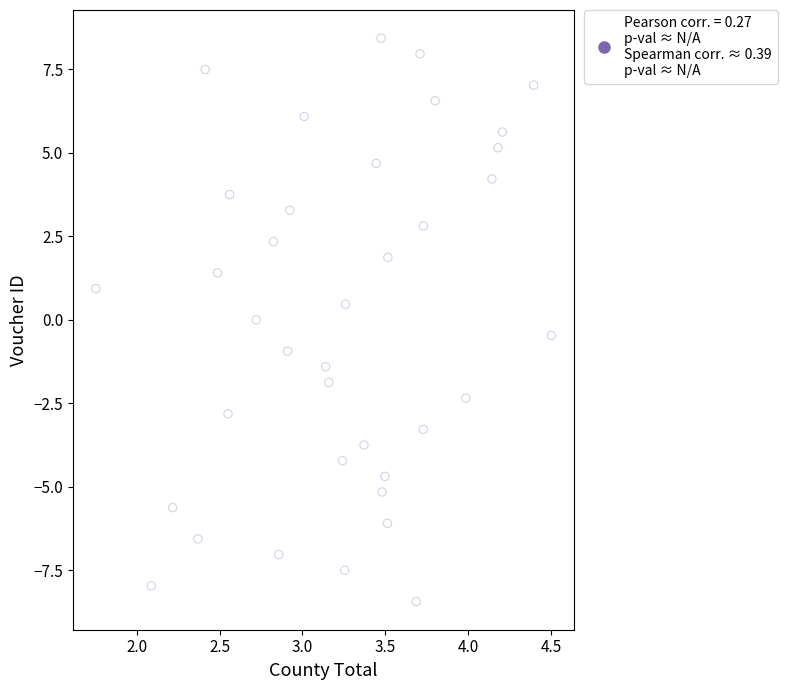

How many points are shown in the scatter plot?

37